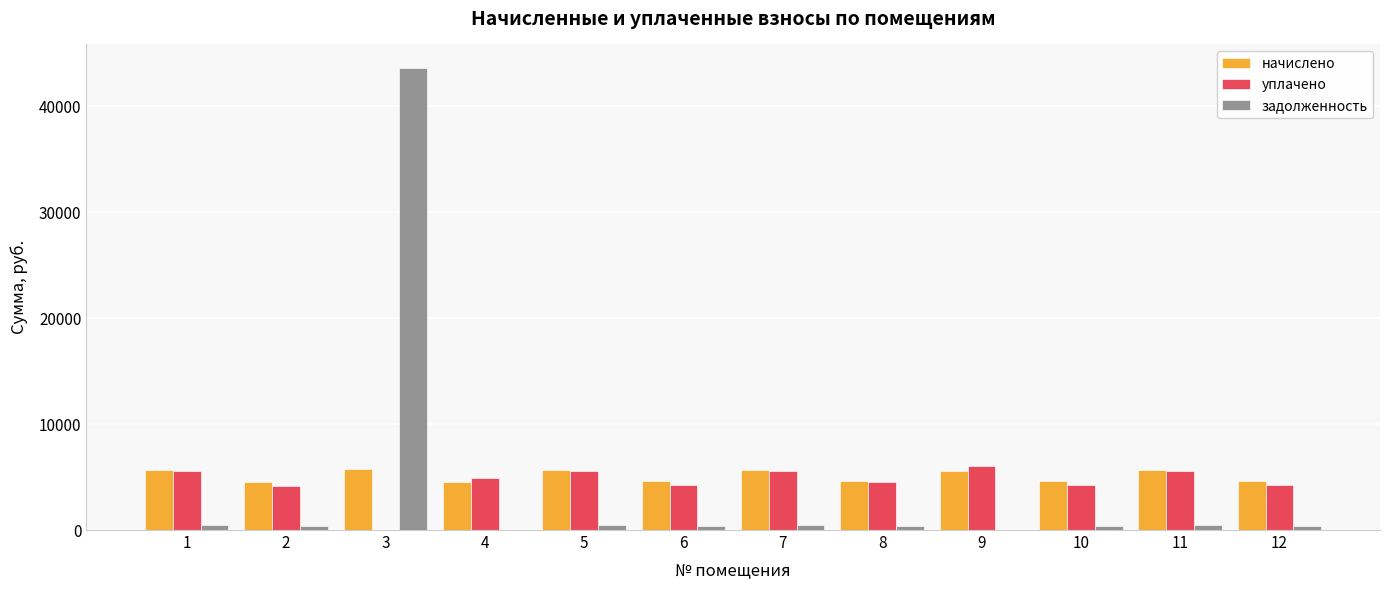

The уплачено series shows 7109.2 at 4. True or false?

False